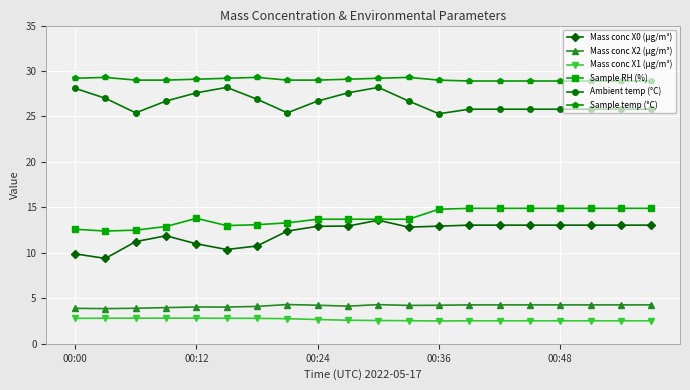

Which series has the widest spread of values?

Mass conc X0 (μg/m³)